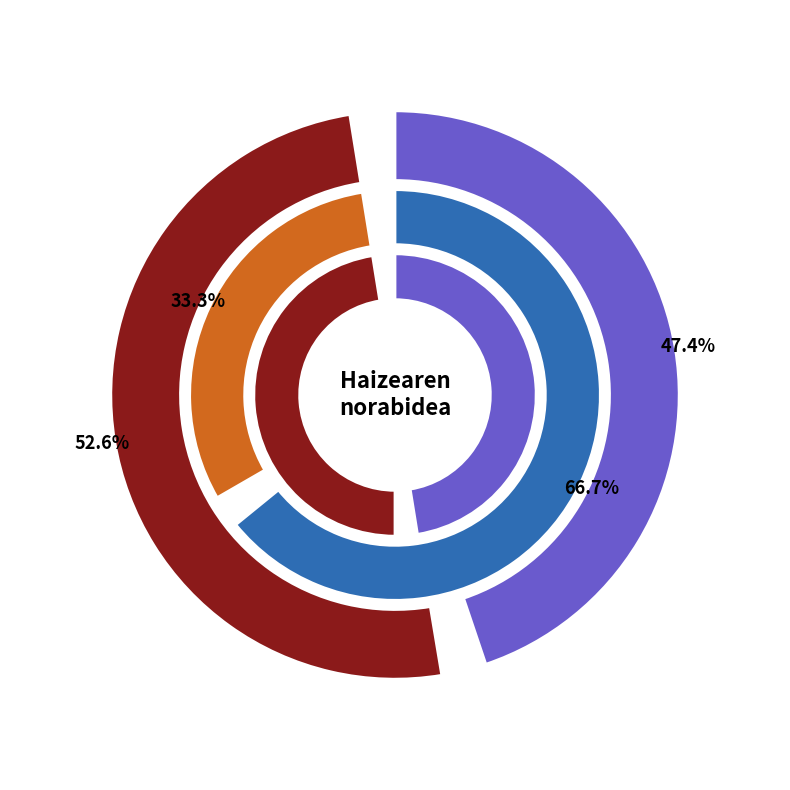

What percentage is the Ipar-ekialdea slice, to the nearest percent?

38%